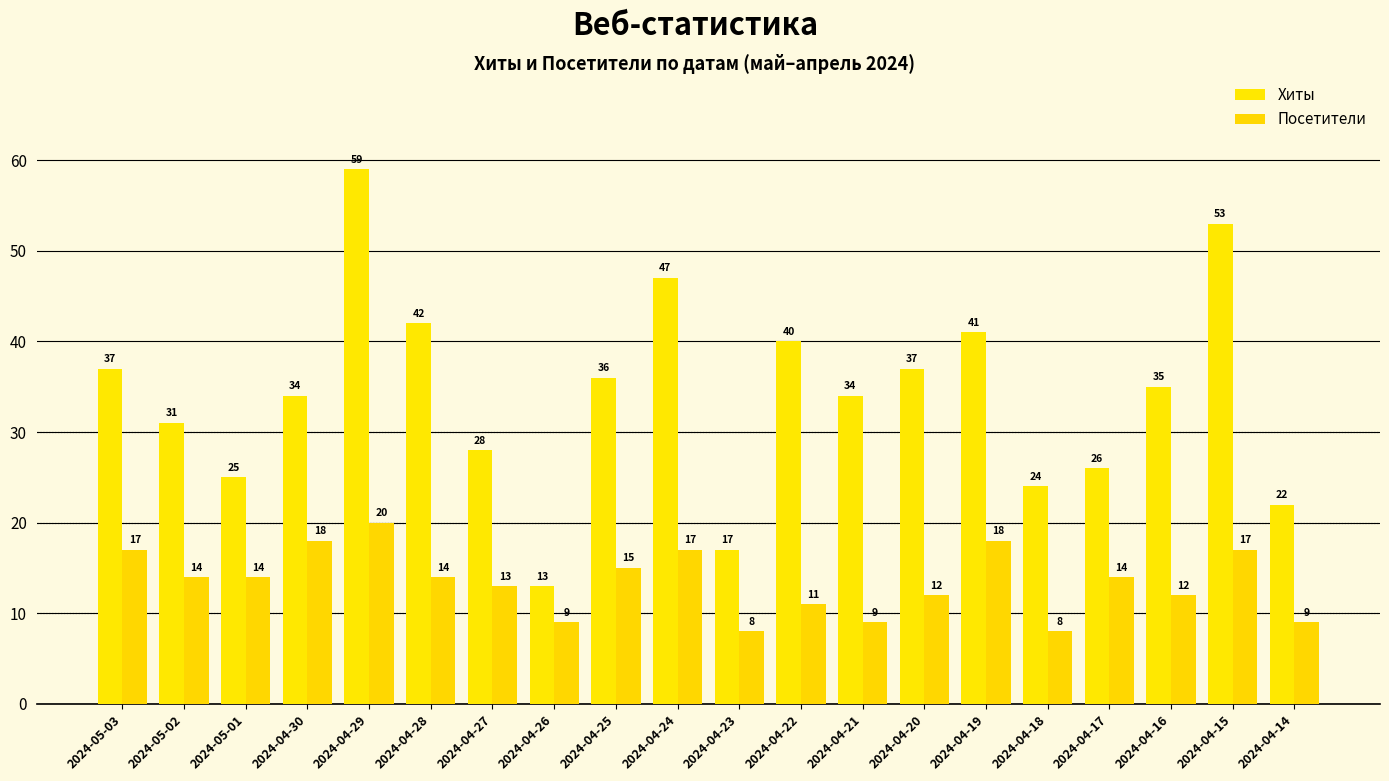

How many series are shown in this chart?

2